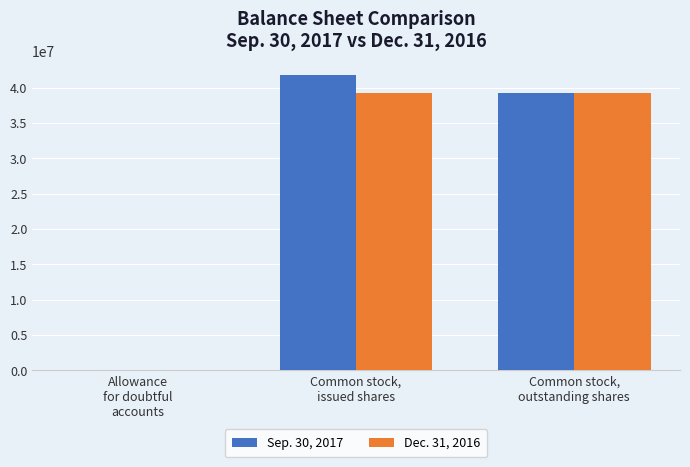

What is the average value of the Sep. 30, 2017 series?

27025349